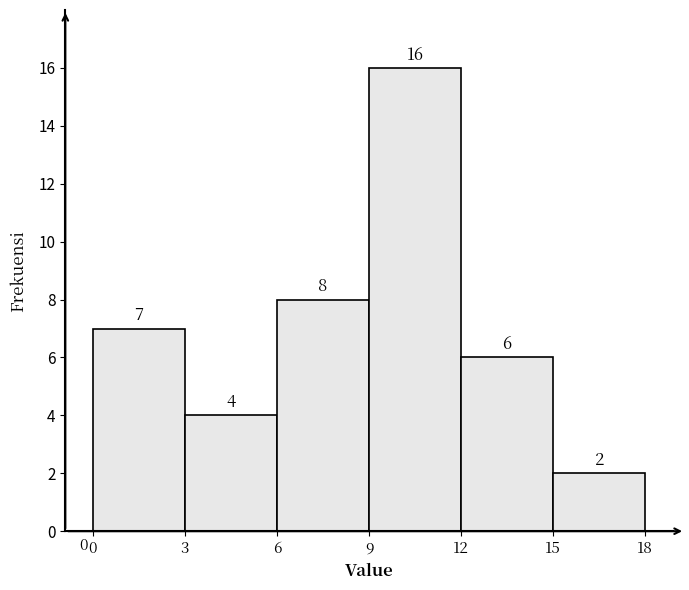

How tall is the bar that spans 3 to 6 on the x-axis?

4